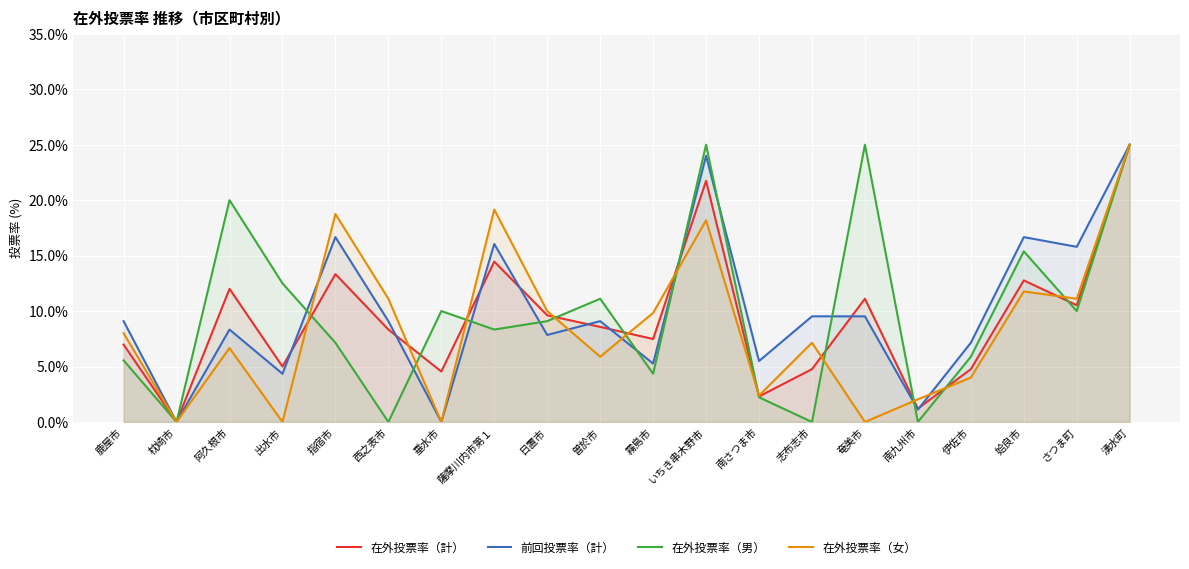

True or false: 在外投票率（女） and 在外投票率（男） intersect in this chart.

True